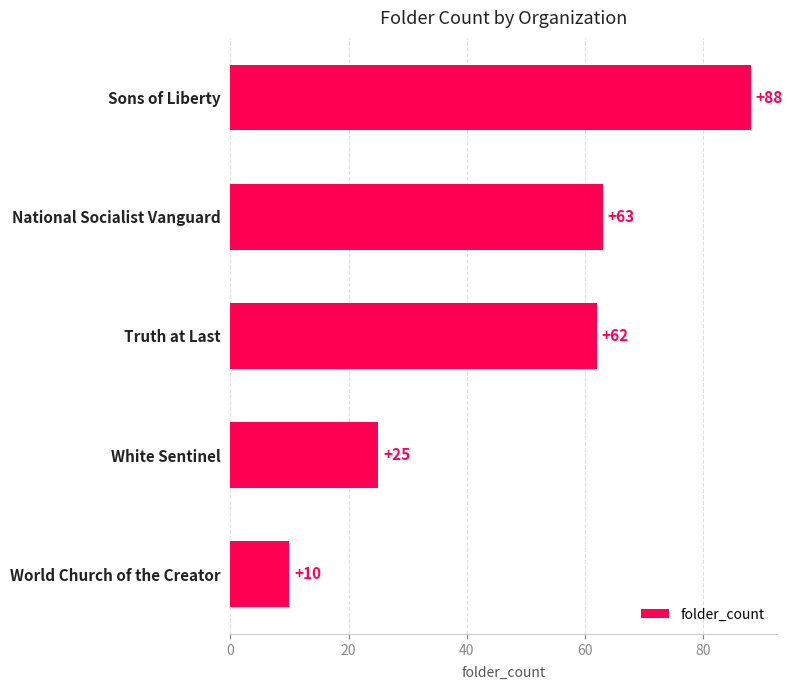

How many series are shown in this chart?

1